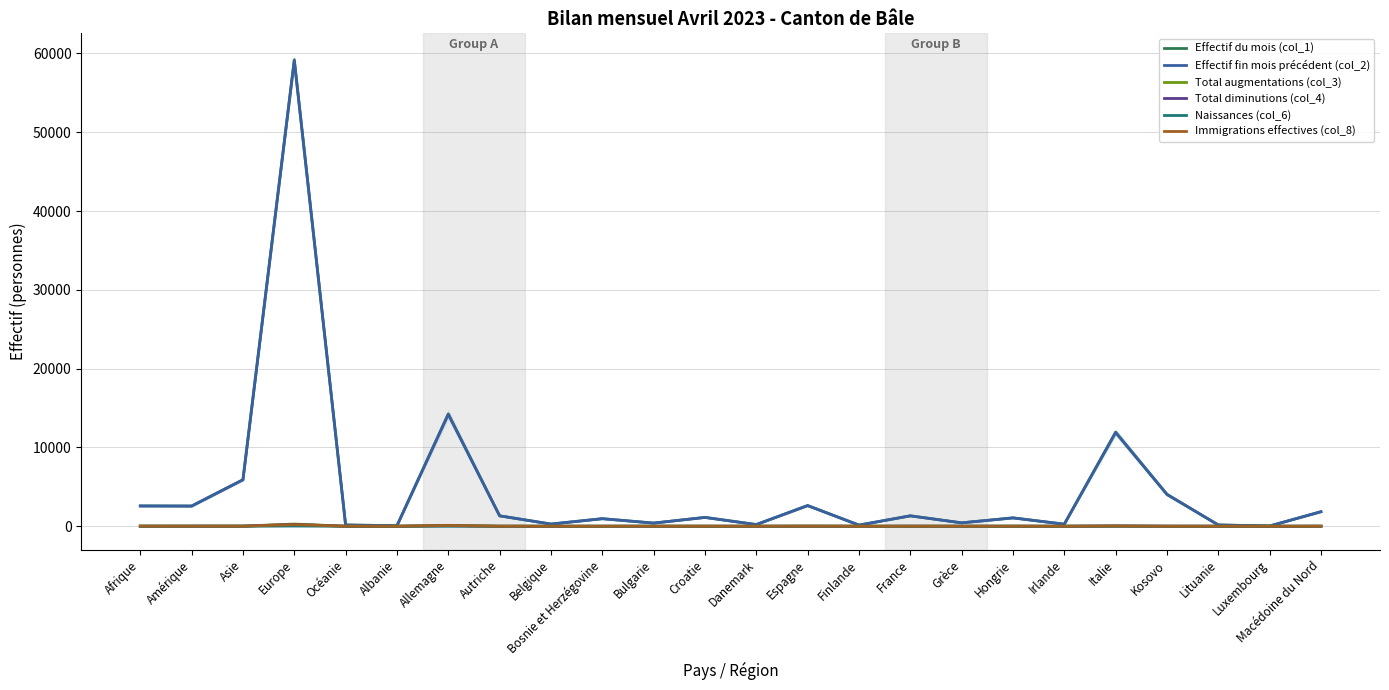

Reading left to right, list all the values displayed in this chart.

Effectif du mois (col_1): Afrique=2579	Amérique=2560	Asie=5899	Europe=59179	Océanie=157	Albanie=68	Allemagne=14252	Autriche=1323	Belgique=276	Bosnie et Herzégovine=956	Bulgarie=397	Croatie=1122	Danemark=212	Espagne=2627	Finlande=143	France=1322	Grèce=434	Hongrie=1064	Irlande=262	Italie=11908	Kosovo=4035	Lituanie=162	Luxembourg=29	Macédoine du Nord=1844
Effectif fin mois précédent (col_2): Afrique=2570	Amérique=2563	Asie=5897	Europe=59101	Océanie=154	Albanie=67	Allemagne=14188	Autriche=1320	Belgique=275	Bosnie et Herzégovine=958	Bulgarie=400	Croatie=1118	Danemark=211	Espagne=2623	Finlande=144	France=1319	Grèce=426	Hongrie=1056	Irlande=259	Italie=11920	Kosovo=4046	Lituanie=162	Luxembourg=29	Macédoine du Nord=1842
Total augmentations (col_3): Afrique=17	Amérique=13	Asie=21	Europe=278	Océanie=3	Albanie=1	Allemagne=114	Autriche=3	Belgique=4	Bosnie et Herzégovine=0	Bulgarie=5	Croatie=5	Danemark=1	Espagne=15	Finlande=0	France=6	Grèce=3	Hongrie=7	Irlande=3	Italie=30	Kosovo=4	Lituanie=1	Luxembourg=0	Macédoine du Nord=4
Total diminutions (col_4): Afrique=8	Amérique=12	Asie=15	Europe=234	Océanie=0	Albanie=0	Allemagne=64	Autriche=0	Belgique=3	Bosnie et Herzégovine=3	Bulgarie=7	Croatie=2	Danemark=1	Espagne=7	Finlande=4	France=5	Grèce=0	Hongrie=4	Irlande=1	Italie=37	Kosovo=7	Lituanie=1	Luxembourg=0	Macédoine du Nord=3
Naissances (col_6): Afrique=2	Amérique=3	Asie=1	Europe=30	Océanie=0	Albanie=1	Allemagne=5	Autriche=1	Belgique=0	Bosnie et Herzégovine=0	Bulgarie=0	Croatie=1	Danemark=0	Espagne=2	Finlande=0	France=1	Grèce=0	Hongrie=1	Irlande=1	Italie=3	Kosovo=1	Lituanie=0	Luxembourg=0	Macédoine du Nord=4
Immigrations effectives (col_8): Afrique=7	Amérique=9	Asie=9	Europe=204	Océanie=3	Albanie=0	Allemagne=98	Autriche=2	Belgique=4	Bosnie et Herzégovine=0	Bulgarie=5	Croatie=3	Danemark=0	Espagne=9	Finlande=0	France=4	Grèce=2	Hongrie=5	Irlande=1	Italie=25	Kosovo=2	Lituanie=1	Luxembourg=0	Macédoine du Nord=0